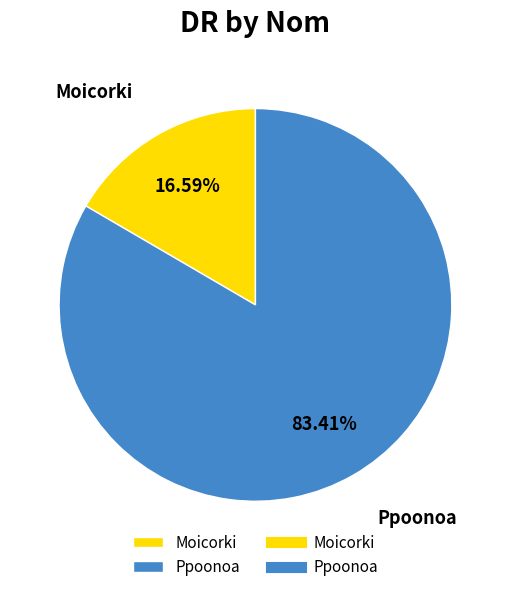

How many segments does this pie chart have?

2